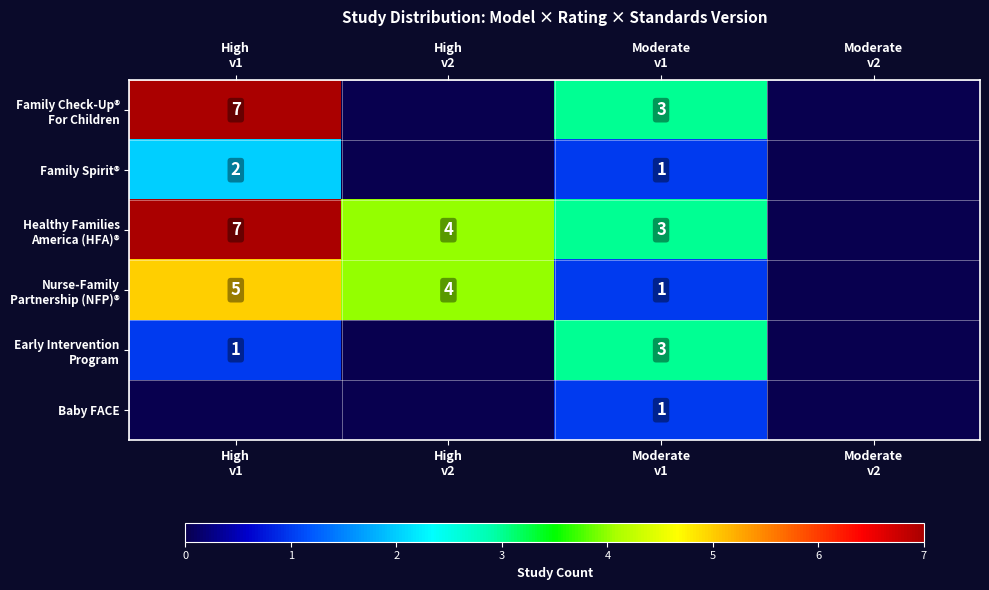

True or false: Family Spirit® has a value of 1 at Moderate v1.

True